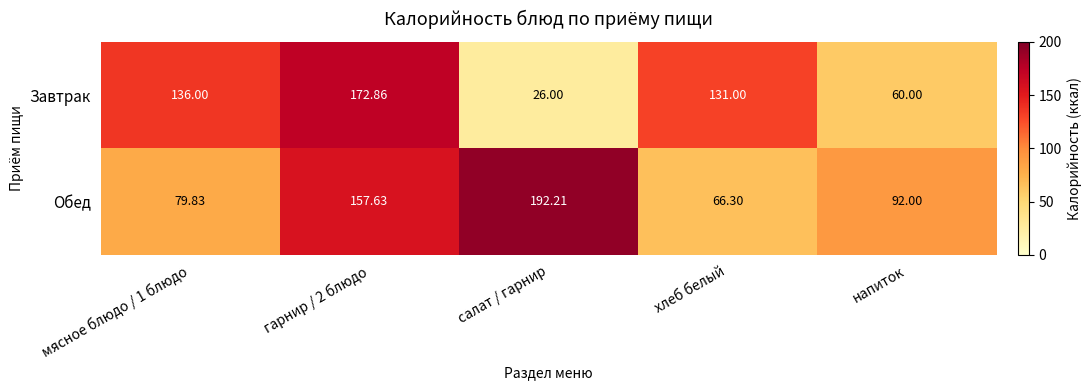

At which category is the sum across all series the highest?

гарнир / 2 блюдо